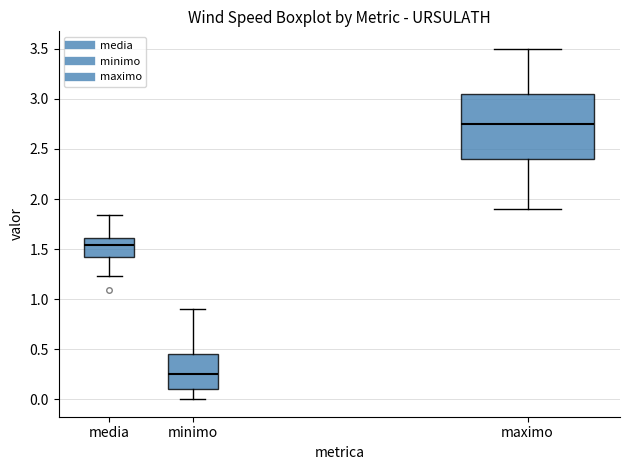

Reading left to right, read every box against the y-axis: the position of its median line, the range the box covers, and the ends of its whiskers. The values are not printed on the chart, so give them approximately, as read against the axis.

media: median 1.55, box 1.40 to 1.60, whiskers 1.25 to 1.85
minimo: median 0.25, box 0.10 to 0.45, whiskers 0.00 to 0.90
maximo: median 2.75, box 2.40 to 3.05, whiskers 1.90 to 3.50